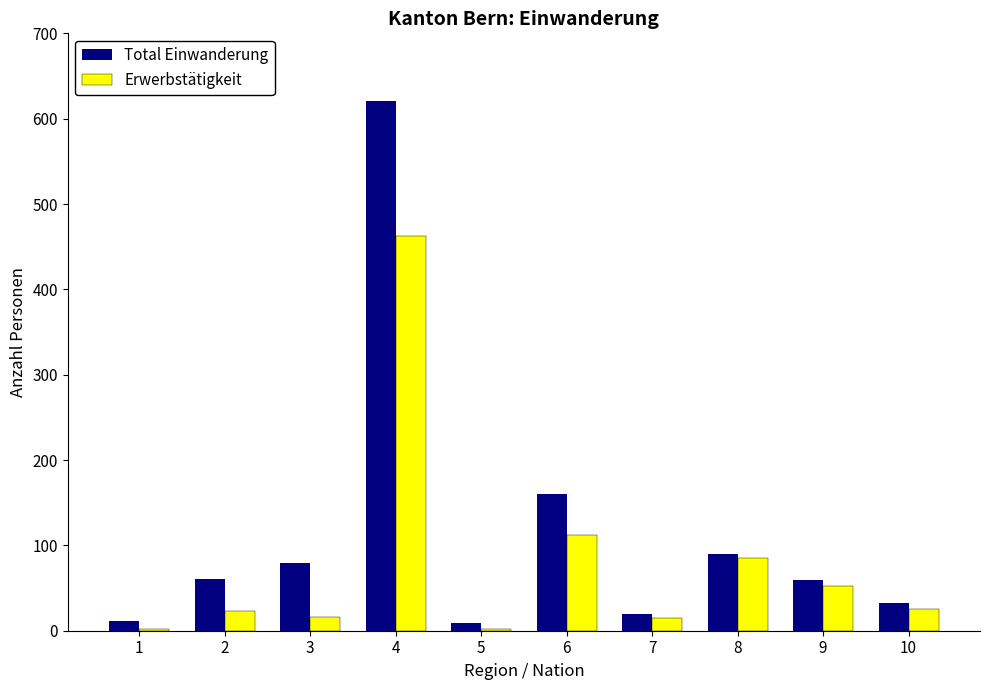

What is the greatest value displayed?

621